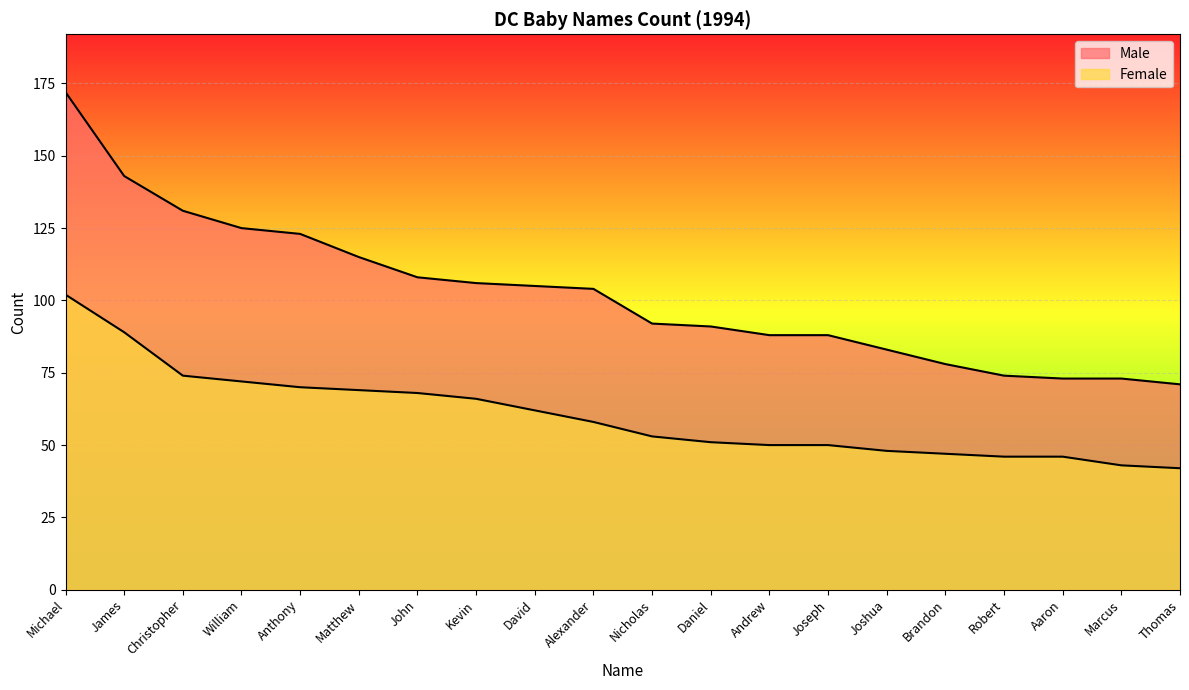

Which series has the largest total across all categories?

Male